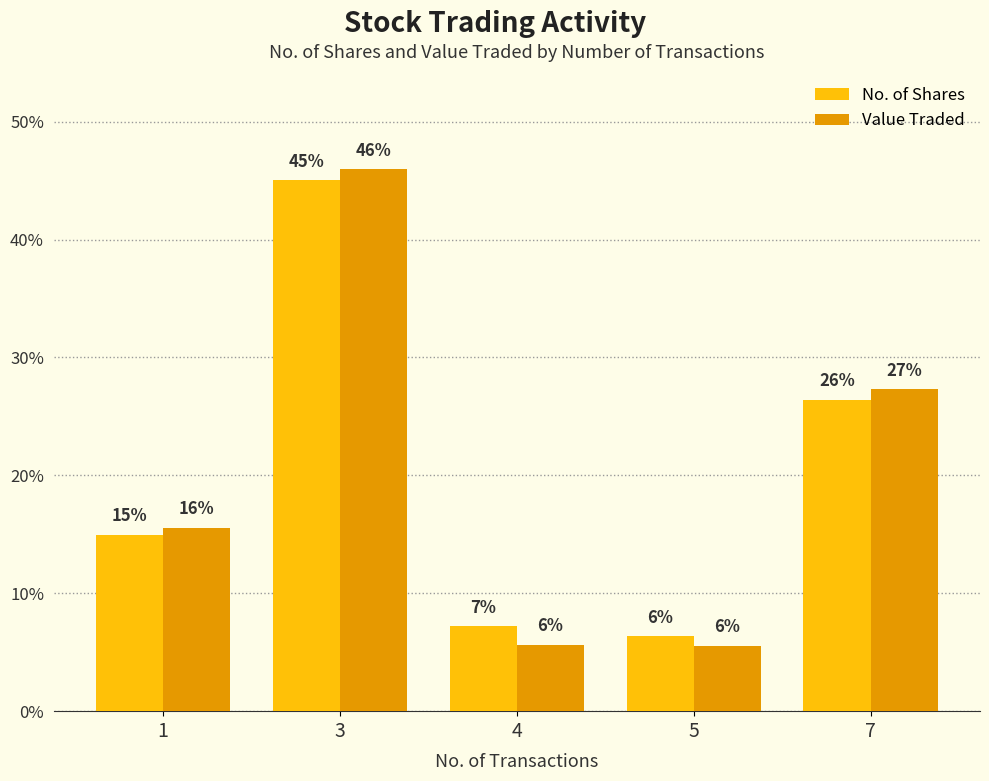

Is it true that Value Traded equals 5.4 at 1?

False